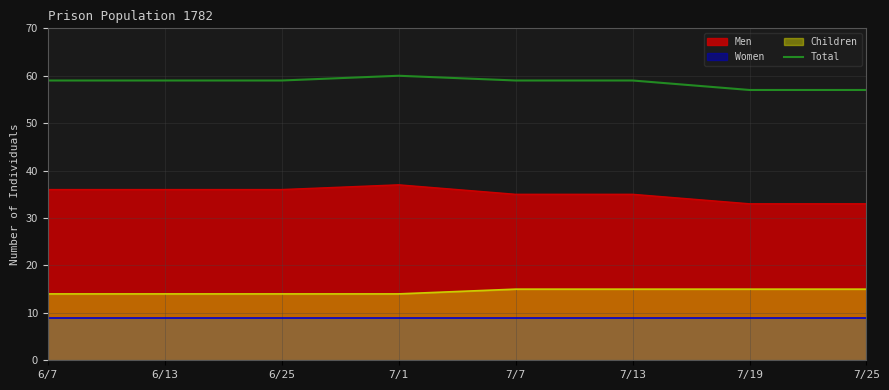

Count the number of categories in the chart.

8